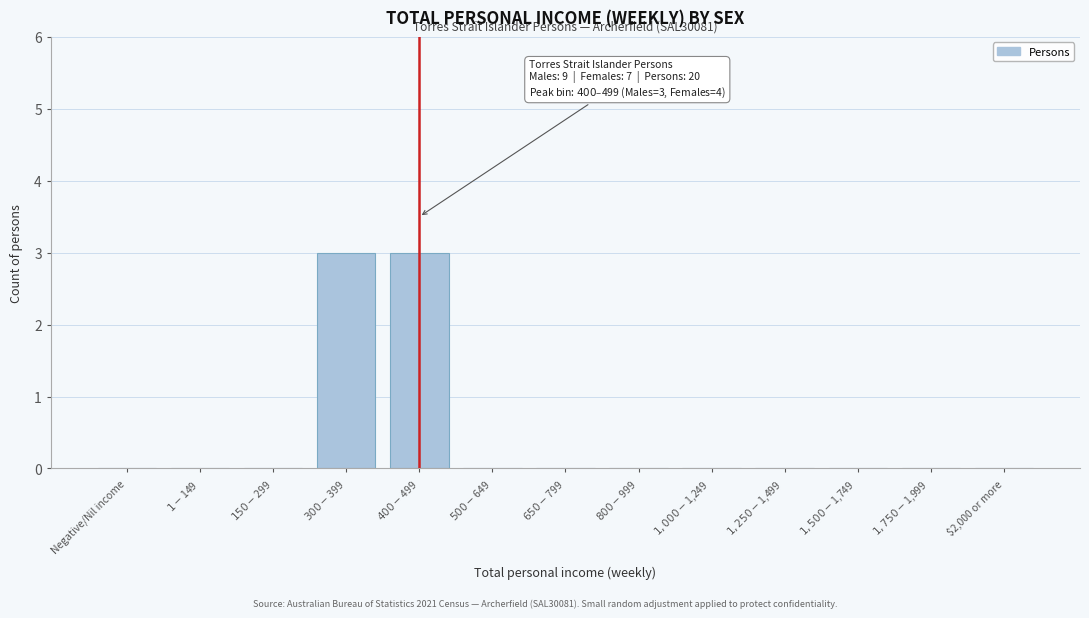

What is the sum of all values?

6